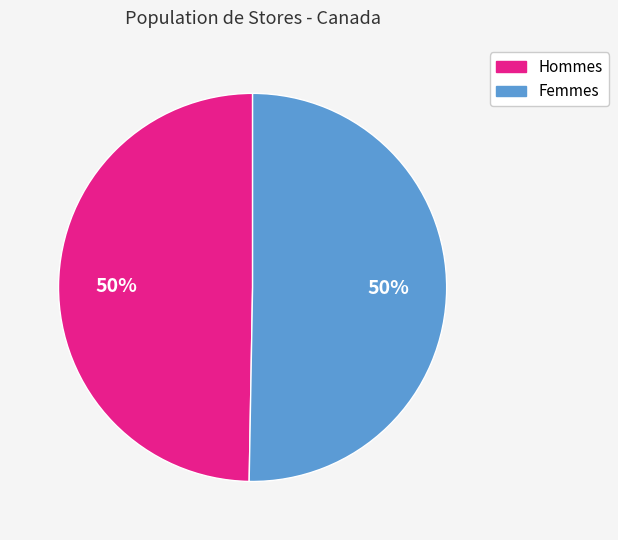

Combined, do Hommes and Femmes account for over 50%?

Yes